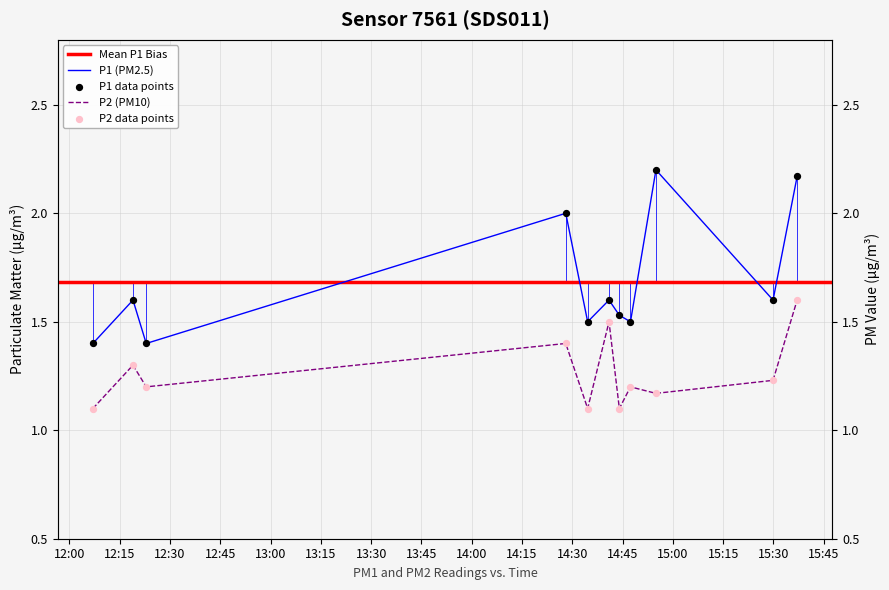

Which series contains the highest Y value?

P1